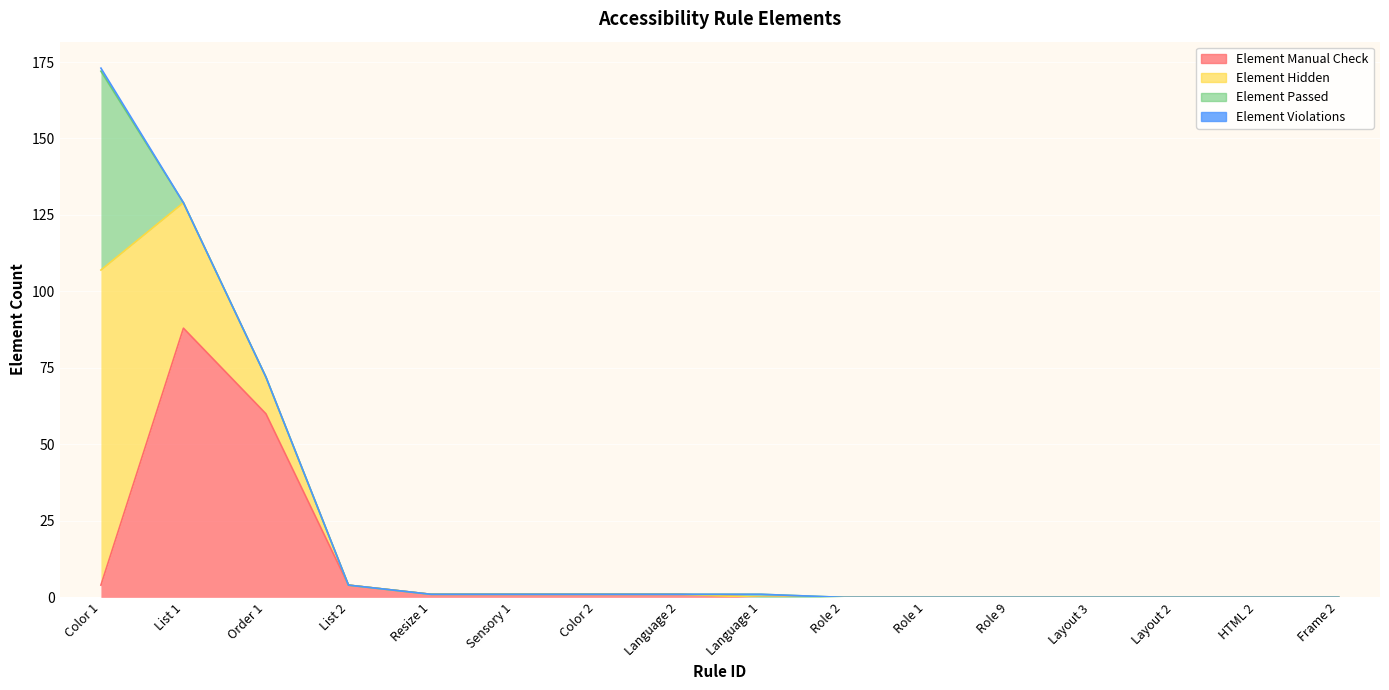

True or false: Element Hidden and Element Violations intersect in this chart.

False